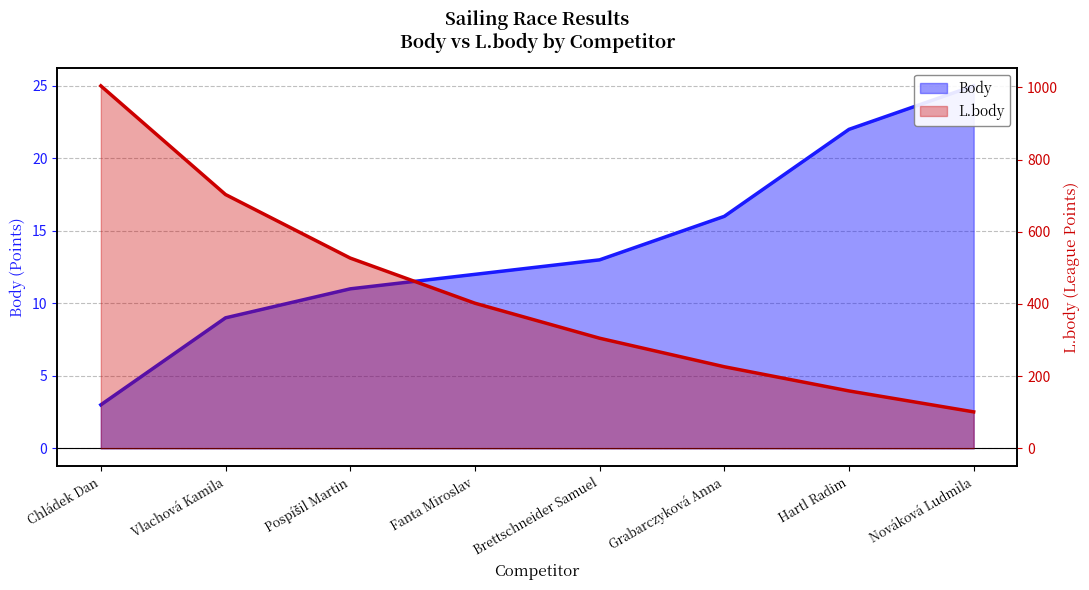

Where is Body nearest to the value 14?

Brettschneider Samuel